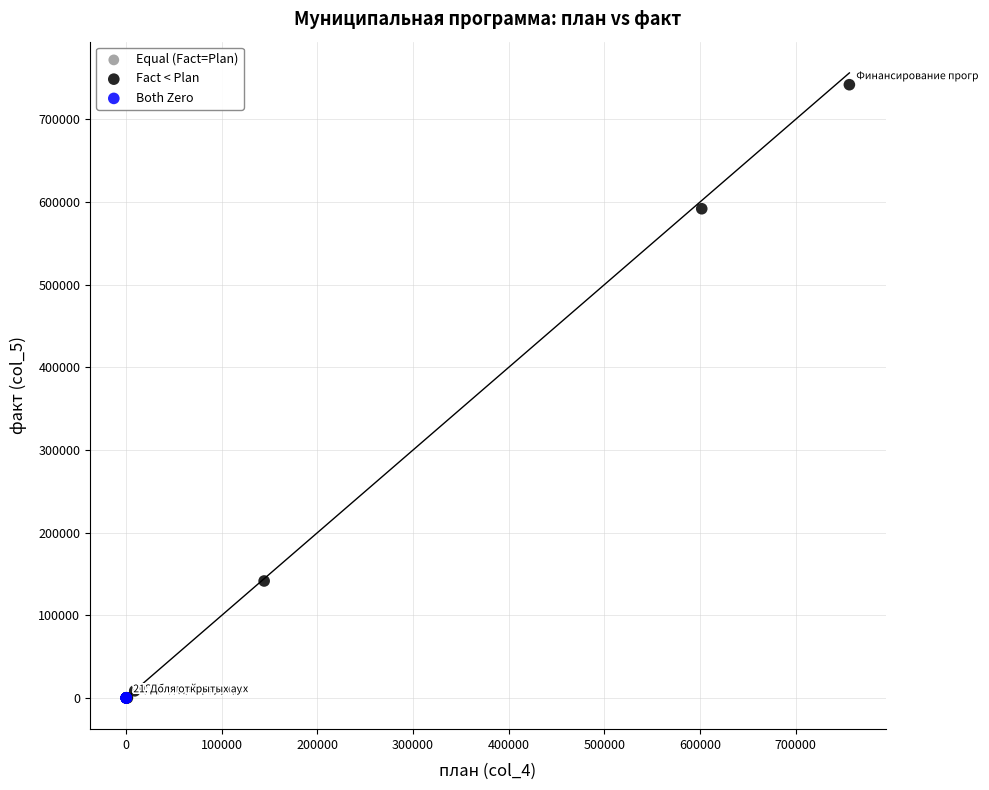

Which series contains the highest Y value?

Fact < Plan